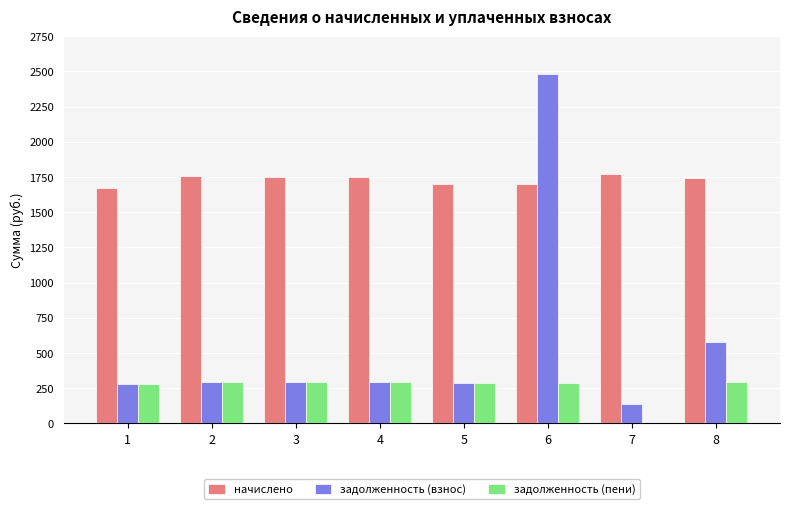

Is the value of начислено at 8 greater than the value of задолженность (пени) at 2?

Yes